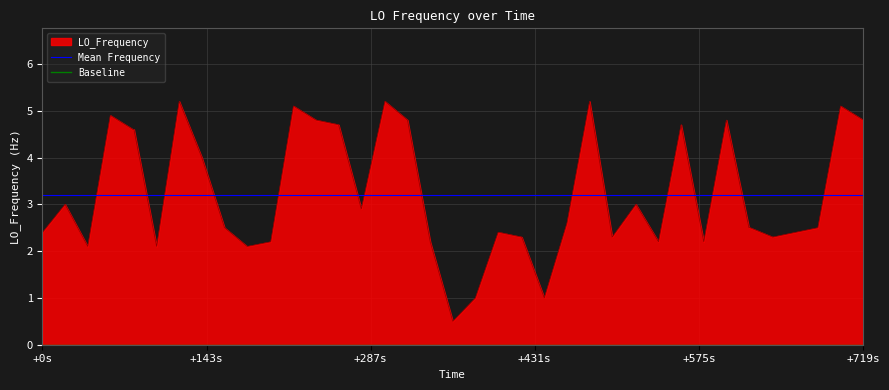

Where does the LO_Frequency series first go above 2?

+0s